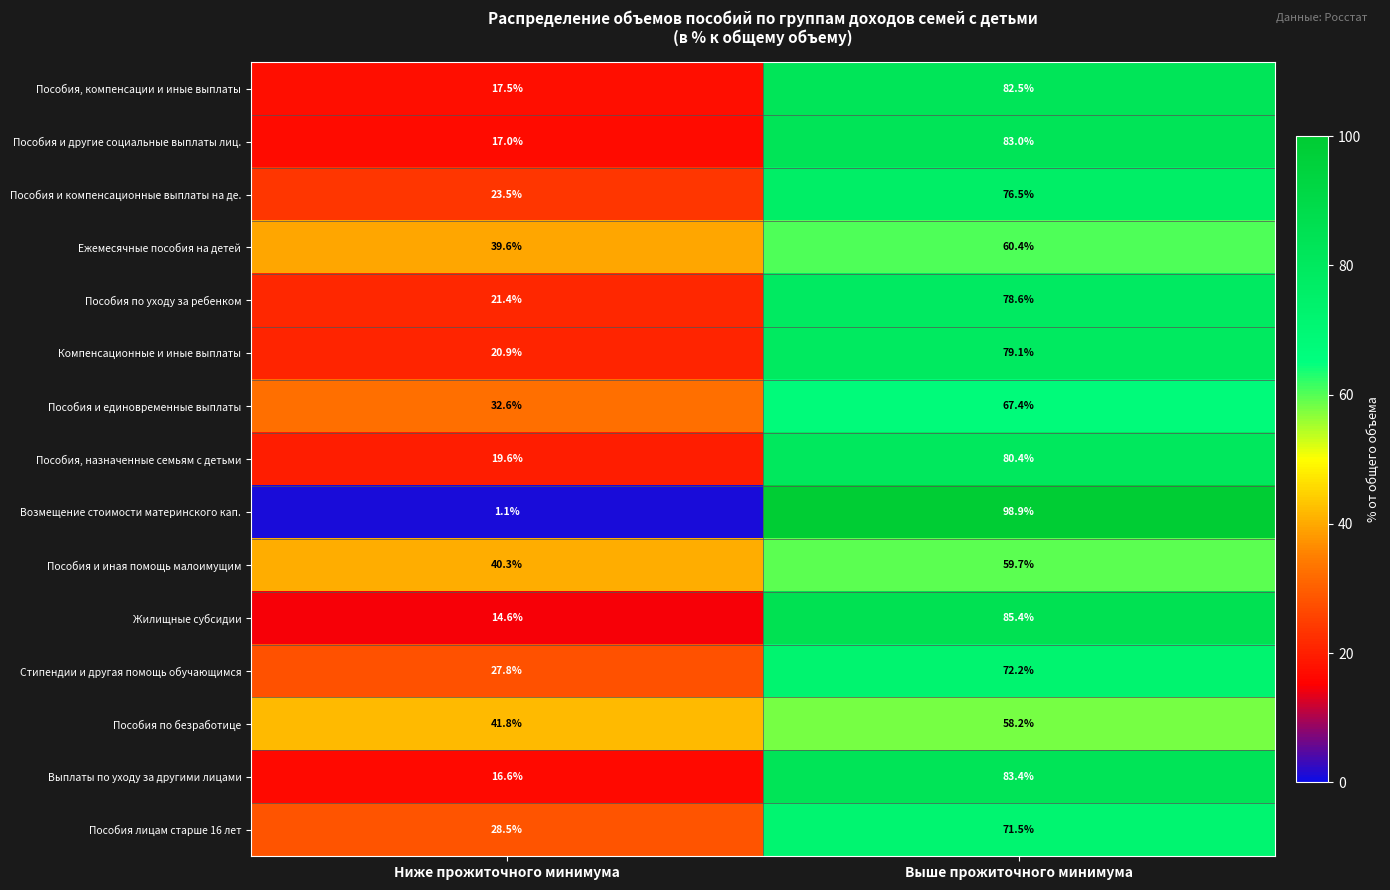

What value does the Пособия, назначенные семьям с детьми series have at Выше прожиточного минимума?

80.4